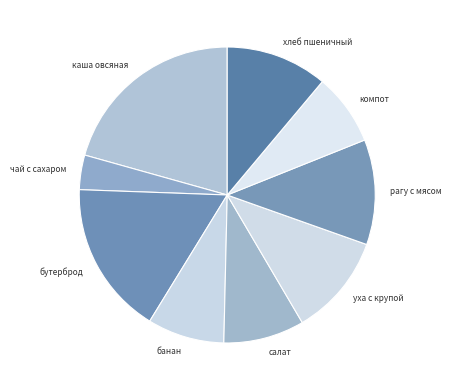

Is it true that компот is 8% of the pie?

True